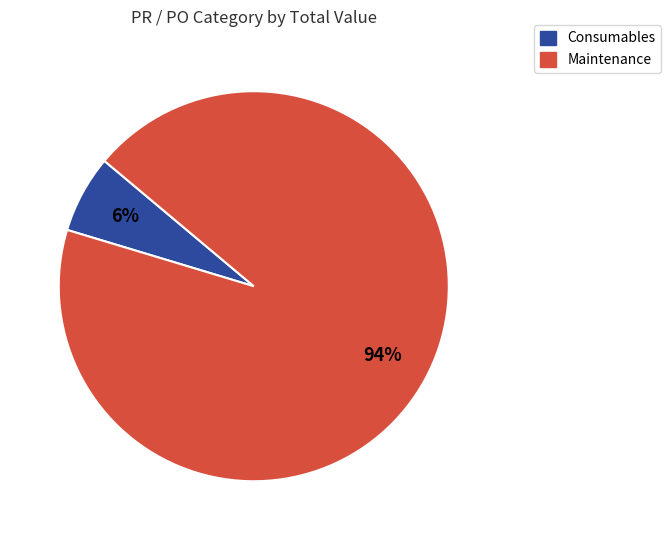

Is there any slice that represents more than half of the pie?

Yes